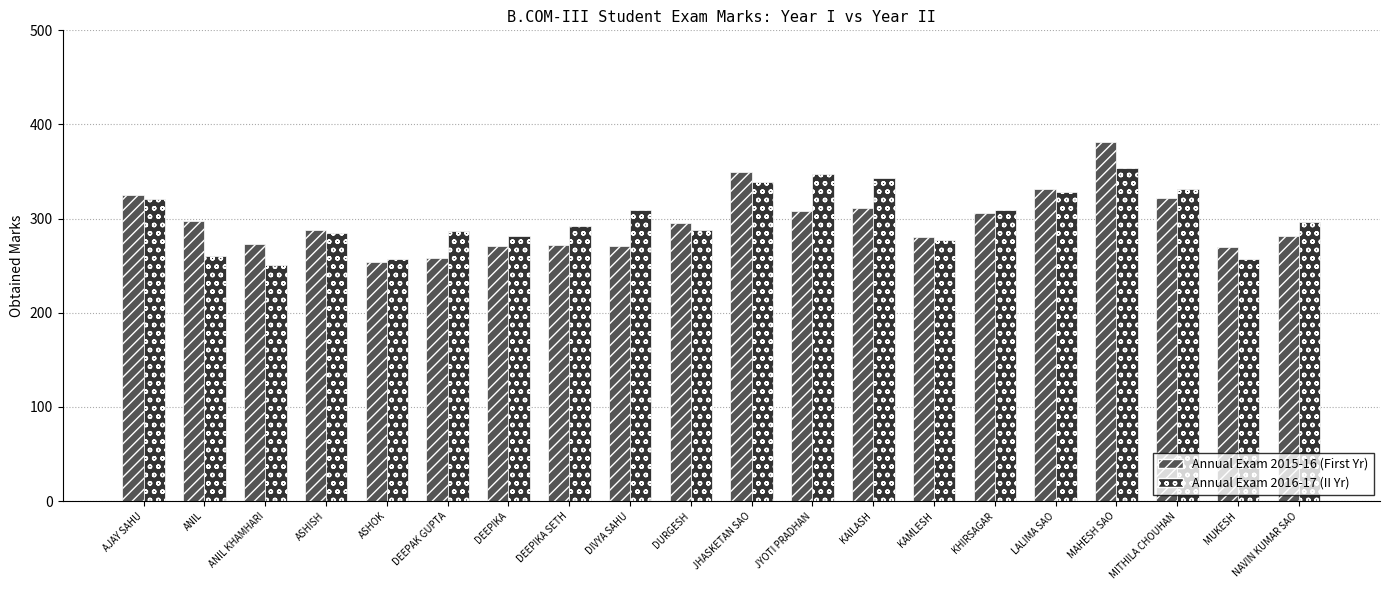

What are all the series names shown in the legend?

Annual Exam 2015-16 (First Yr), Annual Exam 2016-17 (II Yr)